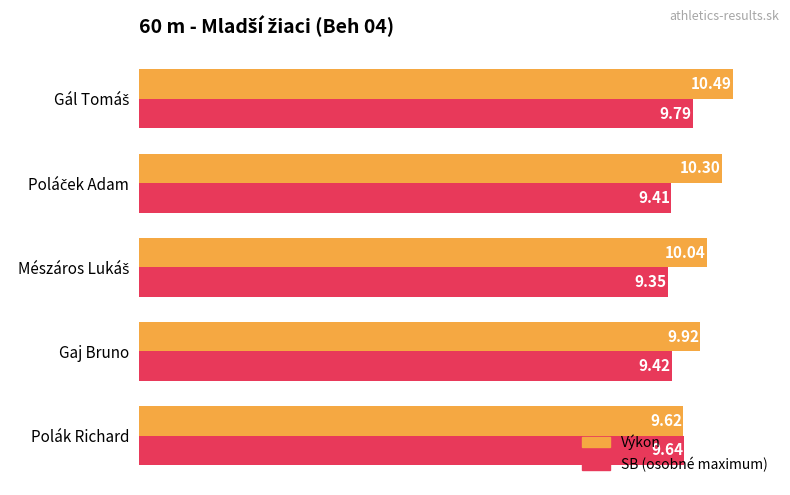

What is the total value across all series at Gaj Bruno?

19.3